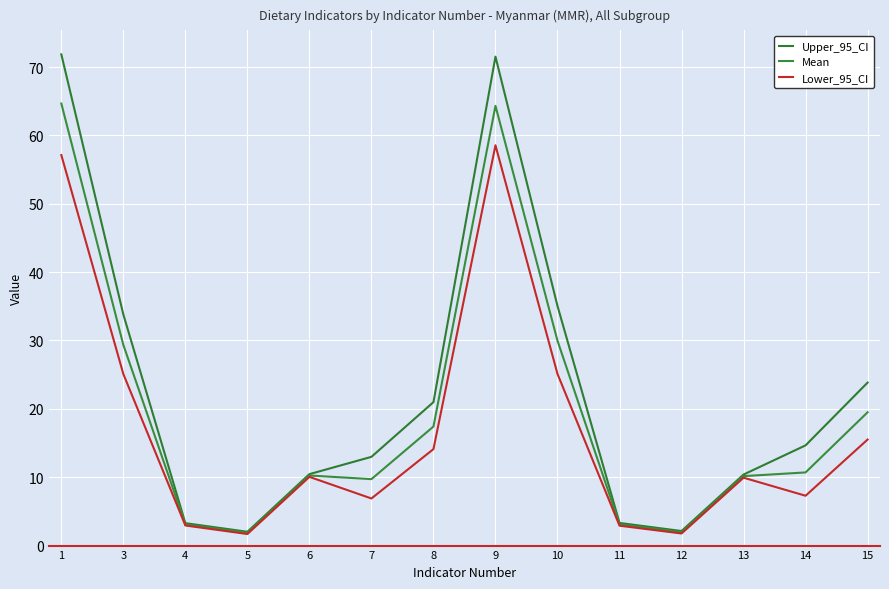

Does the chart have visible grid lines?

Yes